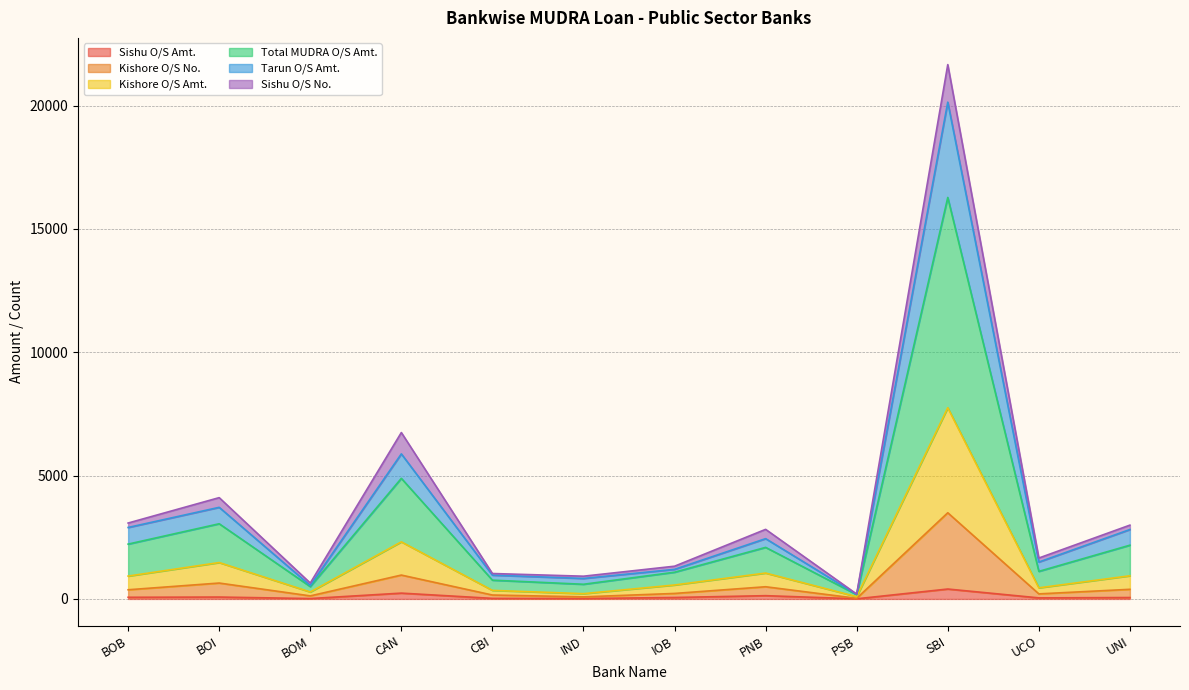

What position from the right is UCO?

2